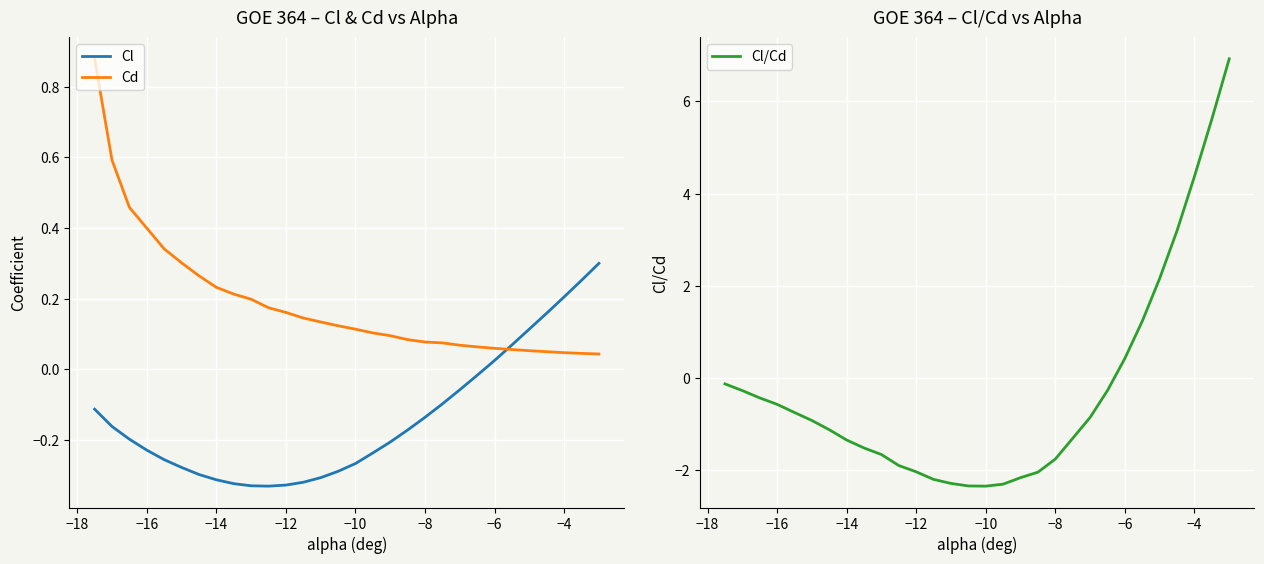

How many series are shown in this chart?

3